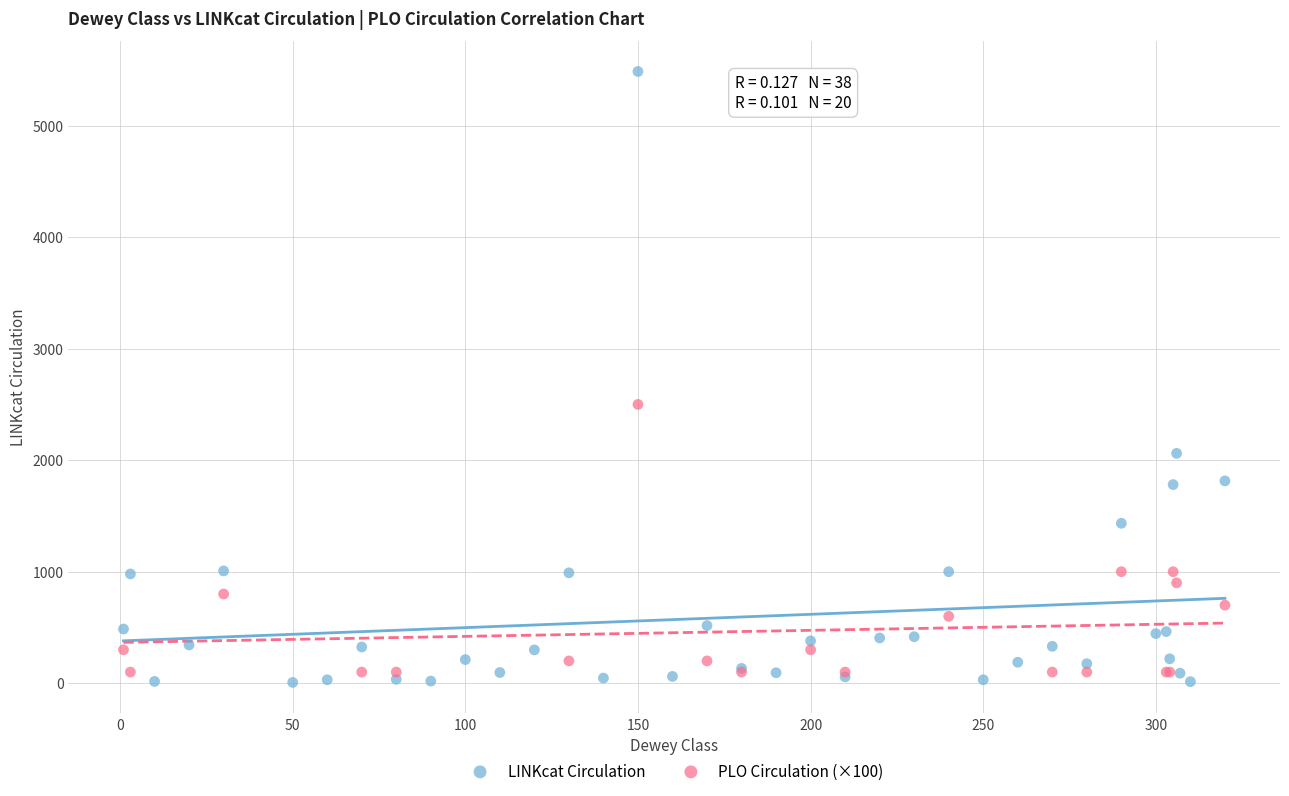

Which series contains the highest Y value?

LINKcat Circulation